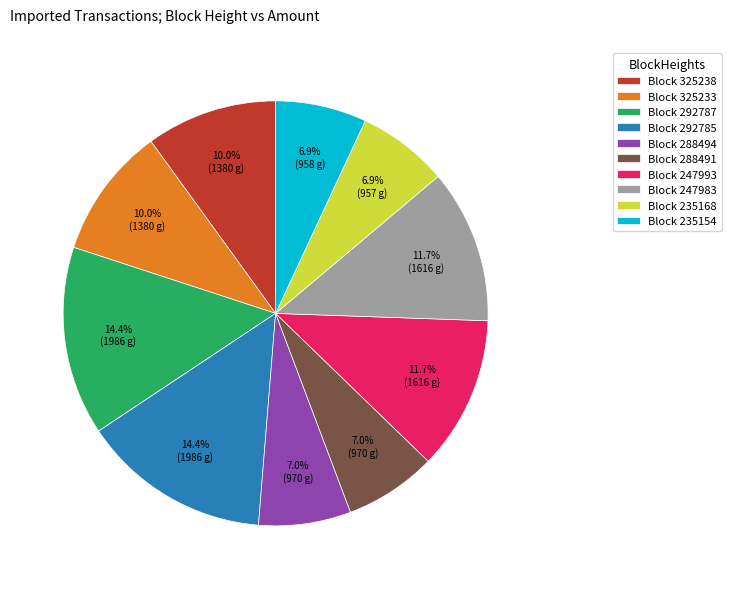

What percentage do Block 292785 and Block 325238 together represent?

24.4%